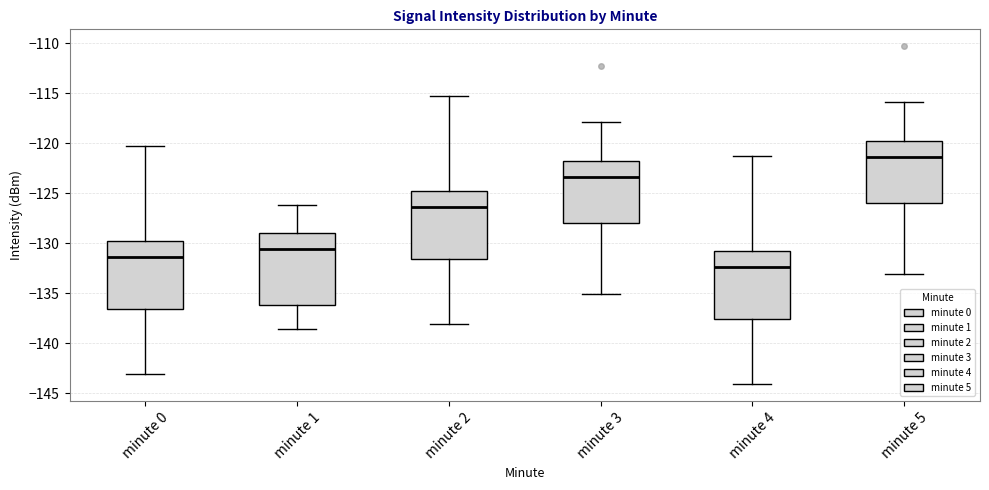

Where is the upper edge of the box for minute 1 on the y-axis? The values are not printed on the chart, so give them approximately, as read against the axis.

-129.0